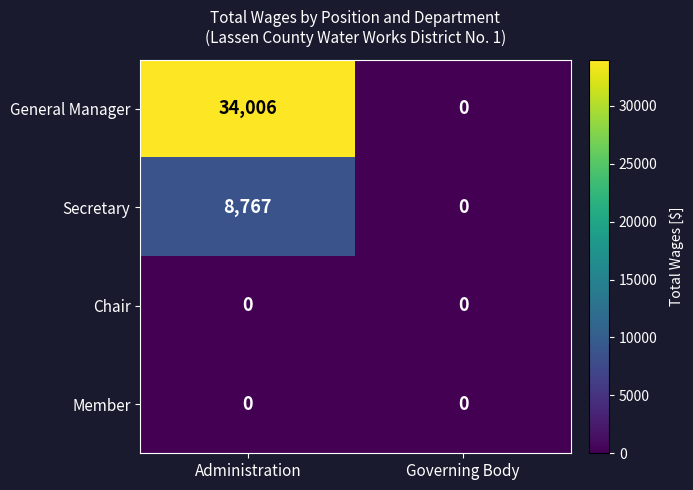

Which series has the largest range (max minus min)?

General Manager